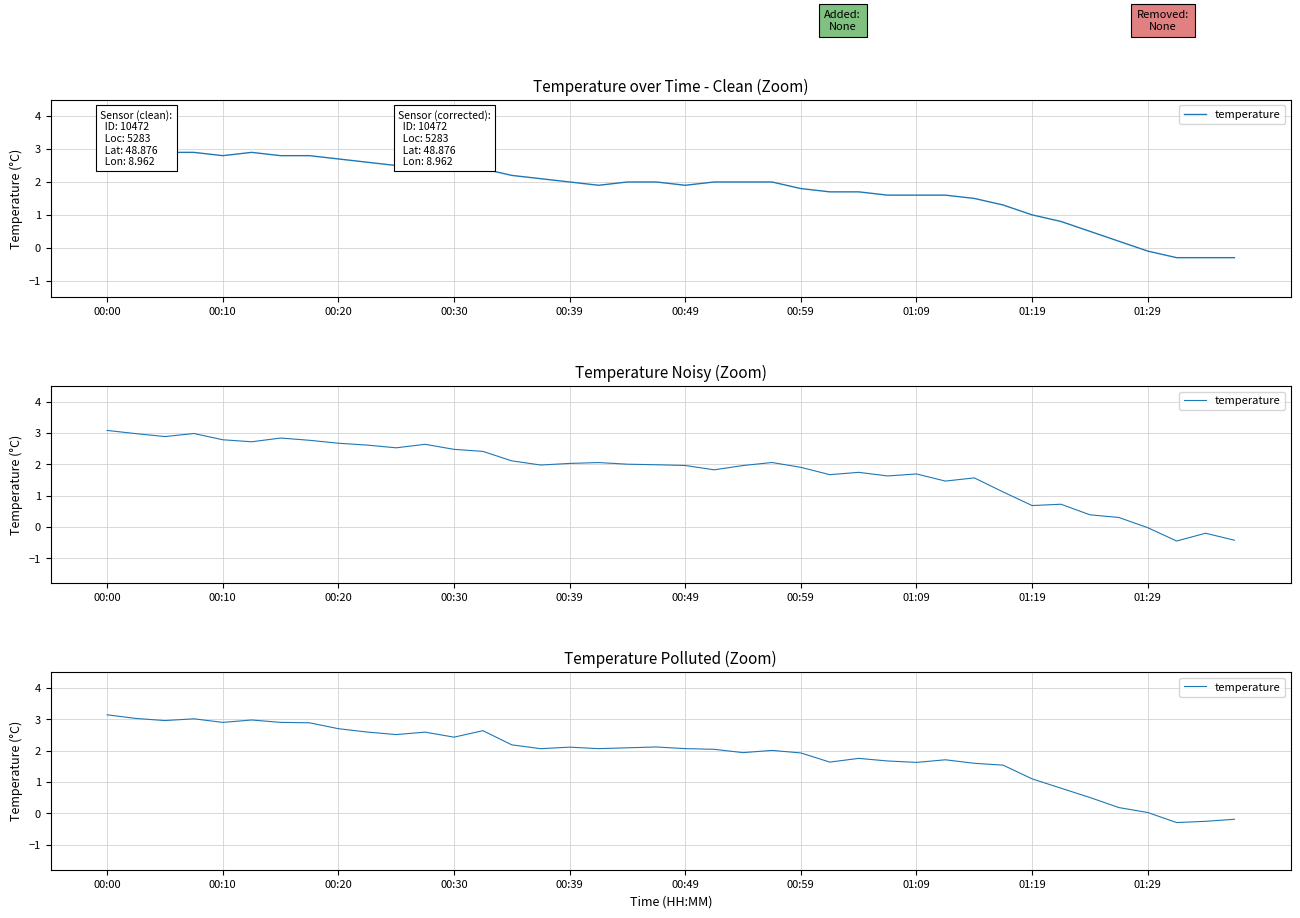

Count the number of values greater than 2.

23